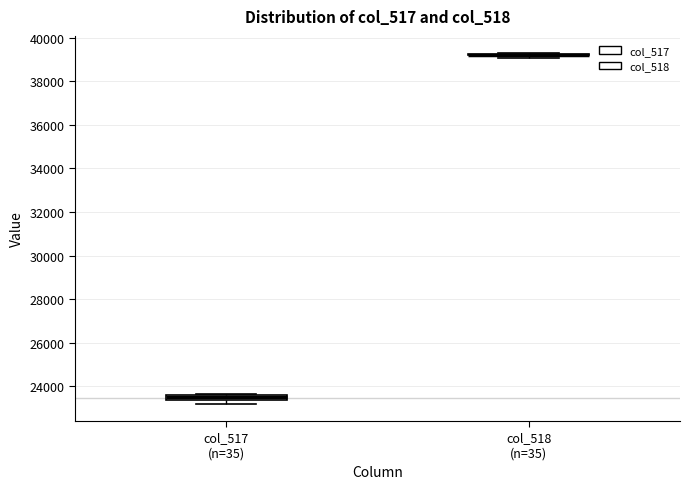

Where is the lower edge of the box for col_517 (n=35) on the y-axis? The values are not printed on the chart, so give them approximately, as read against the axis.

23400